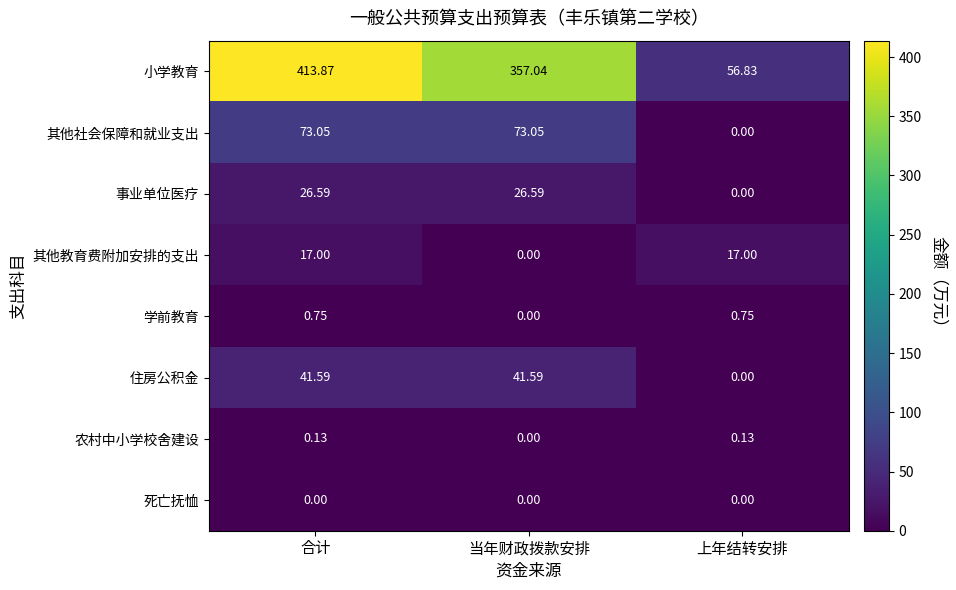

Where is 农村中小学校舍建设 nearest to the value 0?

当年财政拨款安排